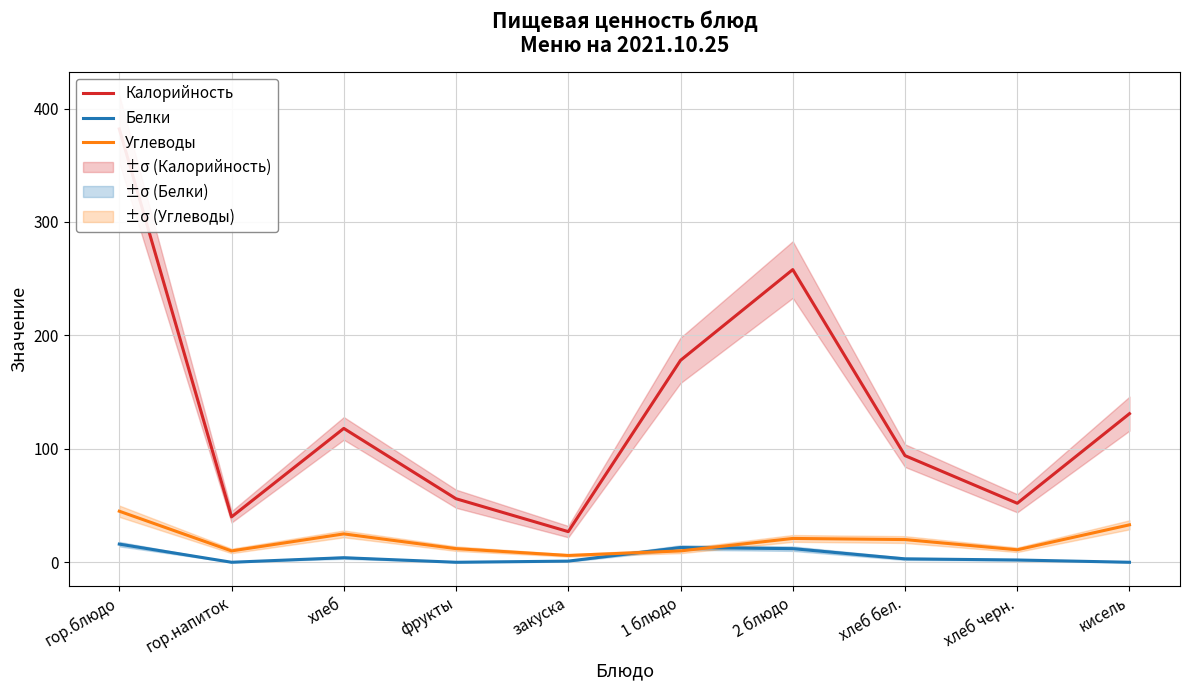

How many distinct data groups are displayed?

3